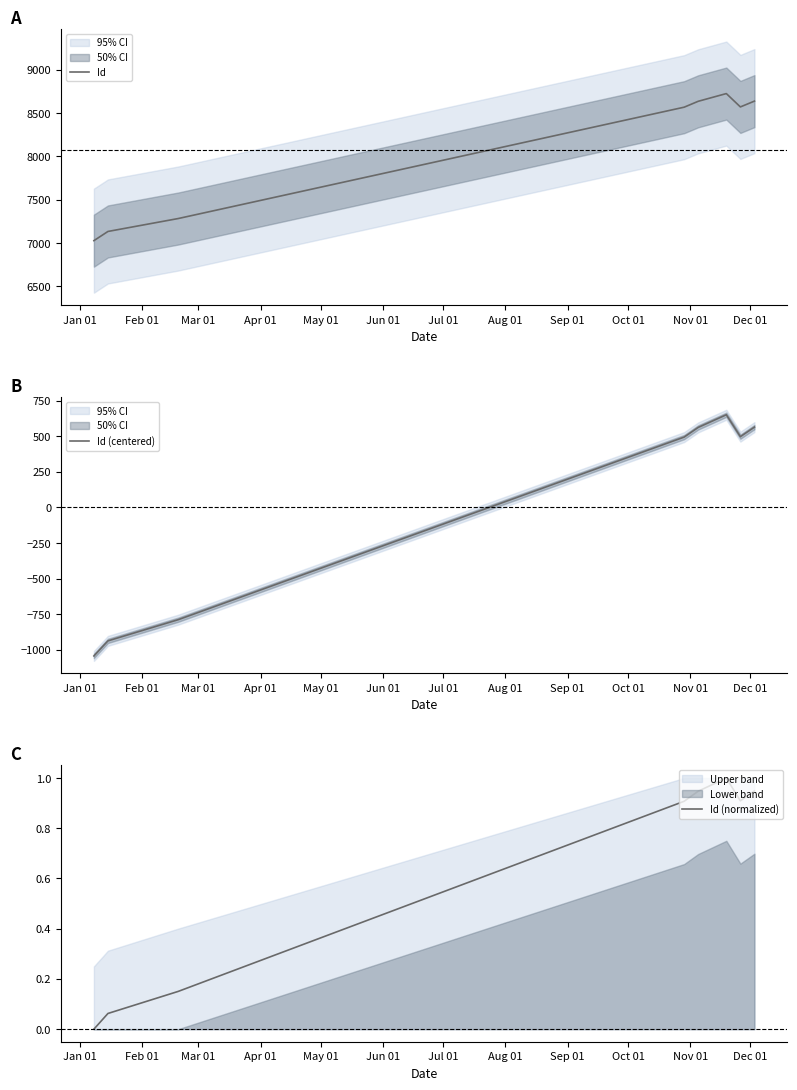

What is the highest value of the Id (normalized) series?

1.0